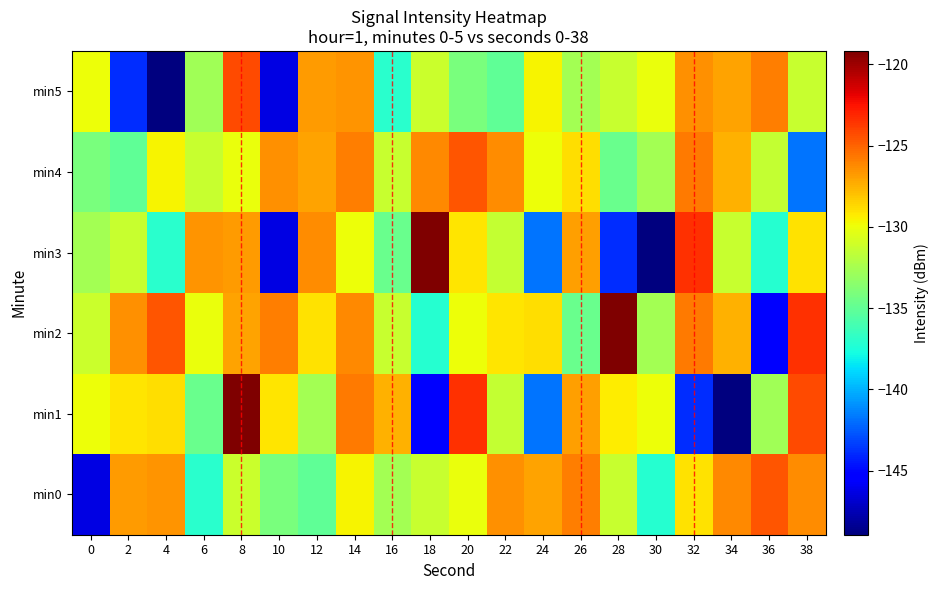

Between 2 and 28, which series saw the biggest shift?

min3